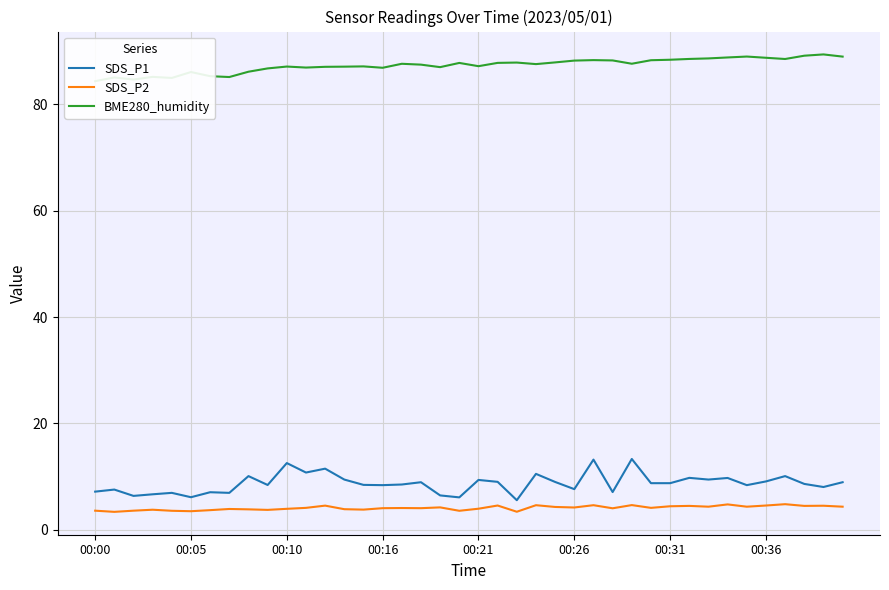

How many interior local peaks does the SDS_P2 series have?

13